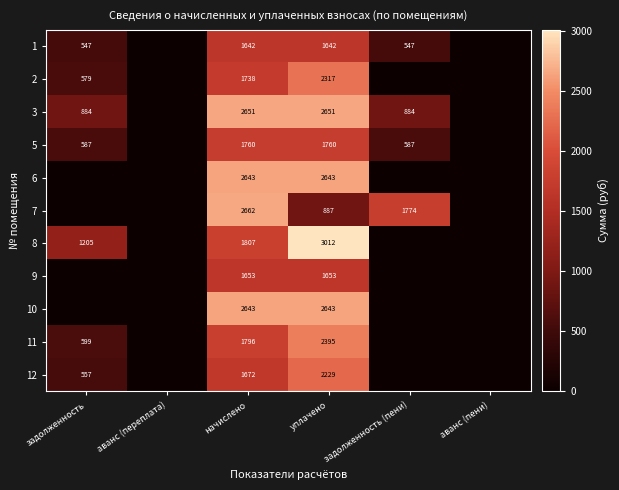

The 5 series shows 691.4 at уплачено. True or false?

False